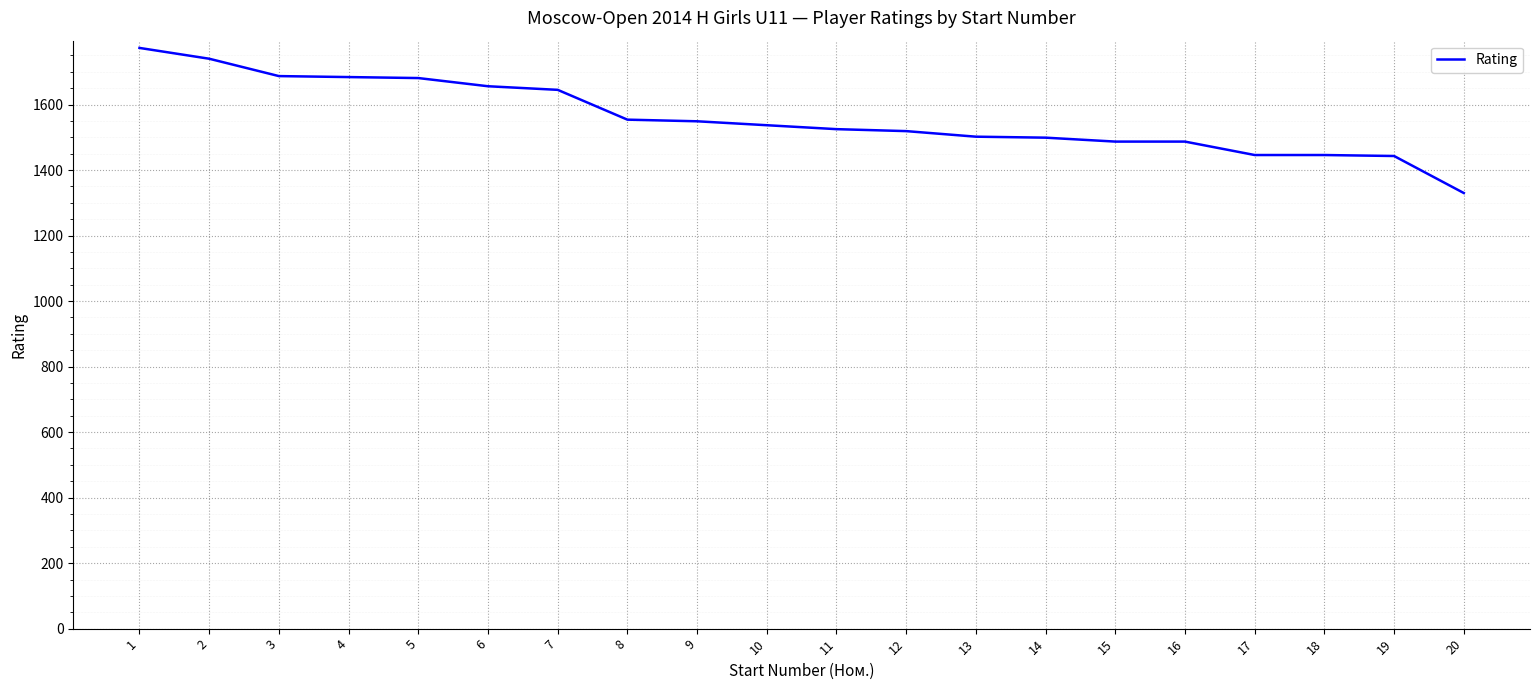

Is it true that the value at 7 is 1645?

True